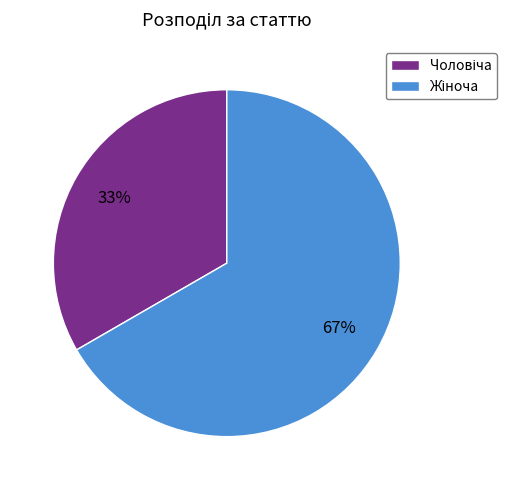

Is there a majority slice in this chart?

Yes